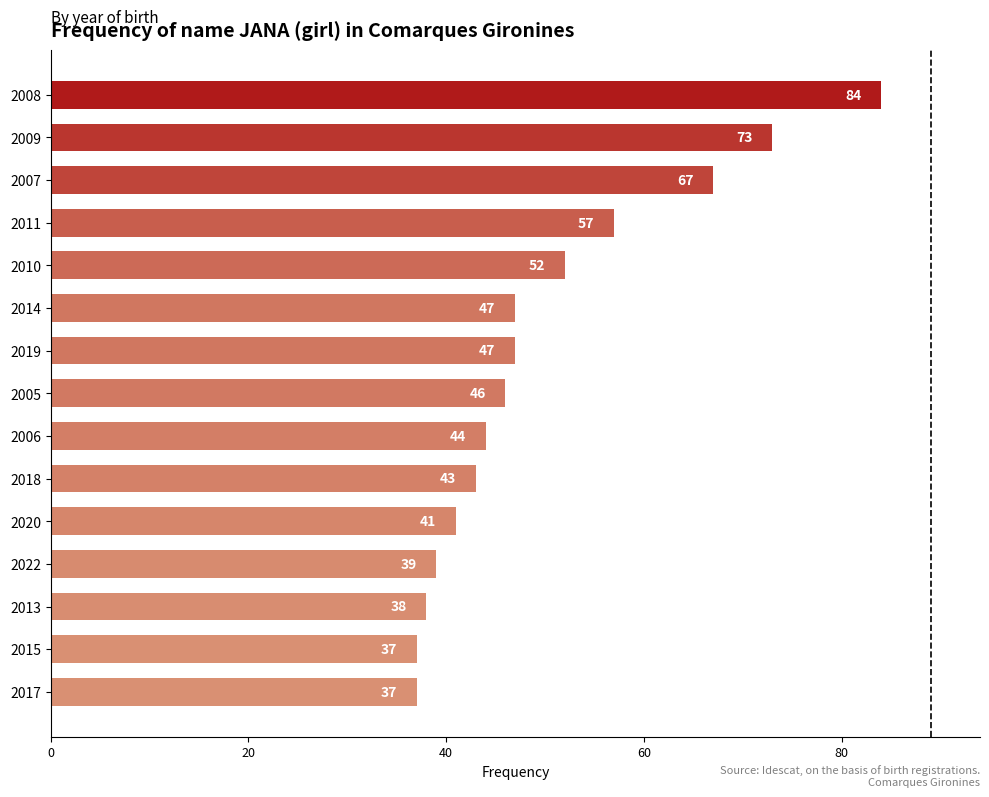

What is the smallest value displayed?

37